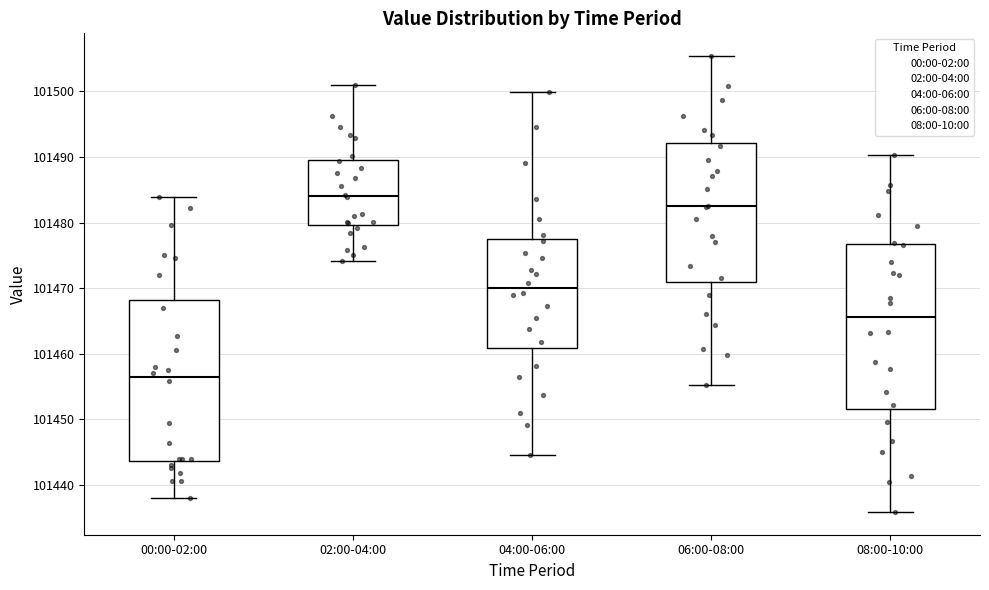

Reading left to right, transcribe this box plot: for each box, give where its median line is, the range the box spans, and where its two whiskers end, as read against the y-axis. The values are not printed on the chart, so give them approximately, as read against the axis.

00:00-02:00: median 101457, box 101444 to 101468, whiskers 101438 to 101484
02:00-04:00: median 101484, box 101480 to 101490, whiskers 101474 to 101501
04:00-06:00: median 101470, box 101461 to 101477, whiskers 101445 to 101500
06:00-08:00: median 101483, box 101471 to 101492, whiskers 101455 to 101505
08:00-10:00: median 101466, box 101452 to 101477, whiskers 101436 to 101490